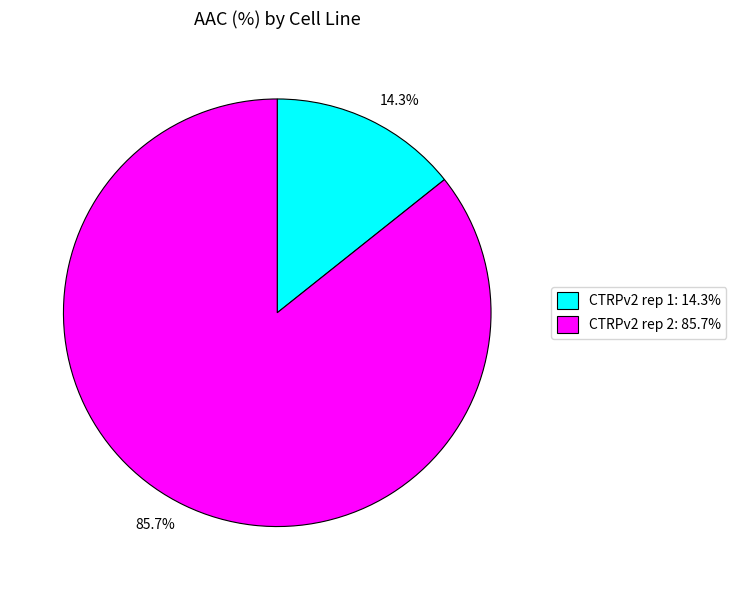

Which slice is the smallest?

CTRPv2 rep 1